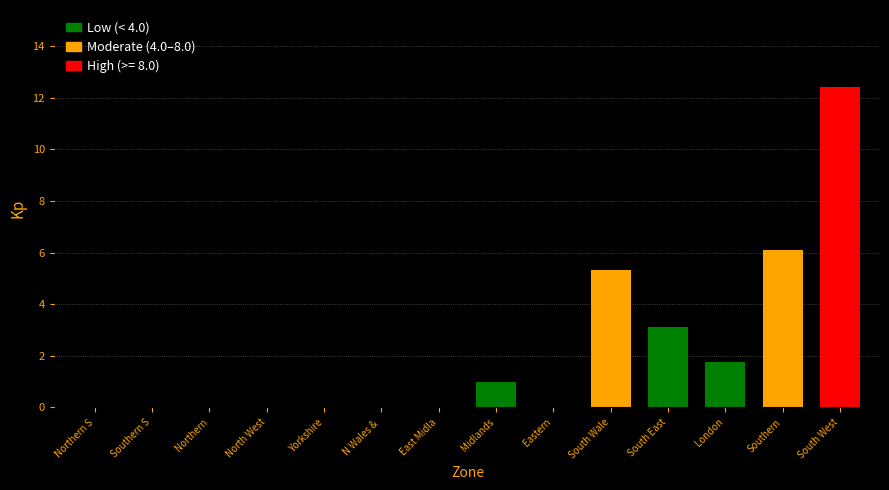

Reading left to right, list all the values displayed in this chart.

Northern S=0.0	Southern S=0.0	Northern=0.0	North West=0.0	Yorkshire=0.0	N Wales & =0.0	East Midla=0.0	Midlands=1.0	Eastern=0.0	South Wale=5.3	South East=3.1	London=1.7	Southern=6.1	South West=12.4